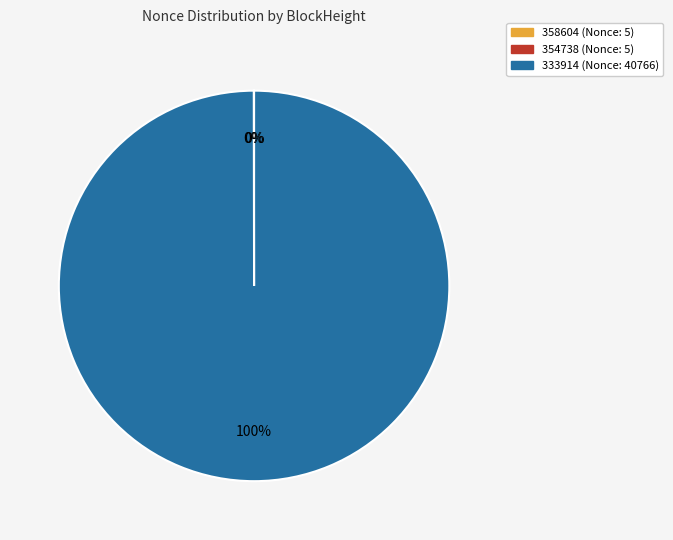

The 333914 slice represents 100% of the pie. True or false?

True